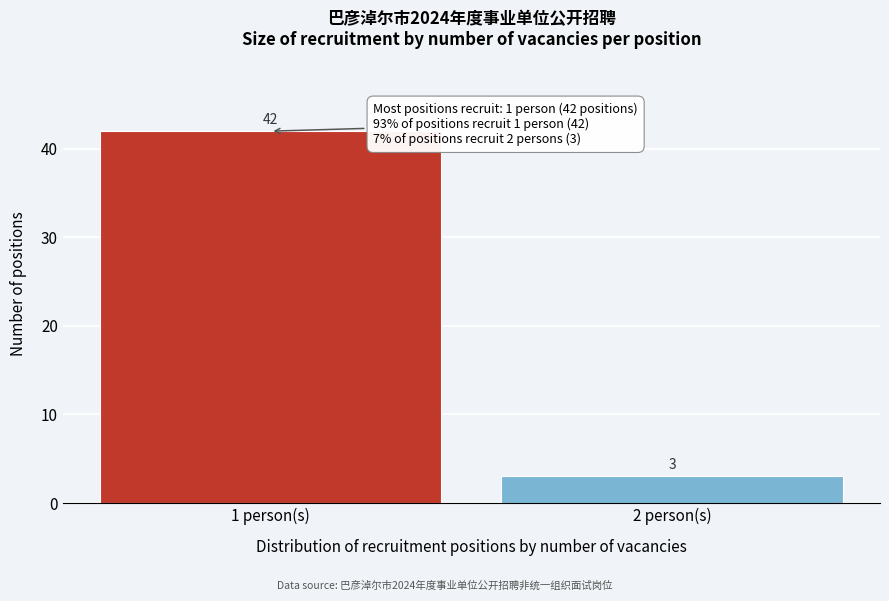

Reading right to left, extract all data points from this chart.

3	42